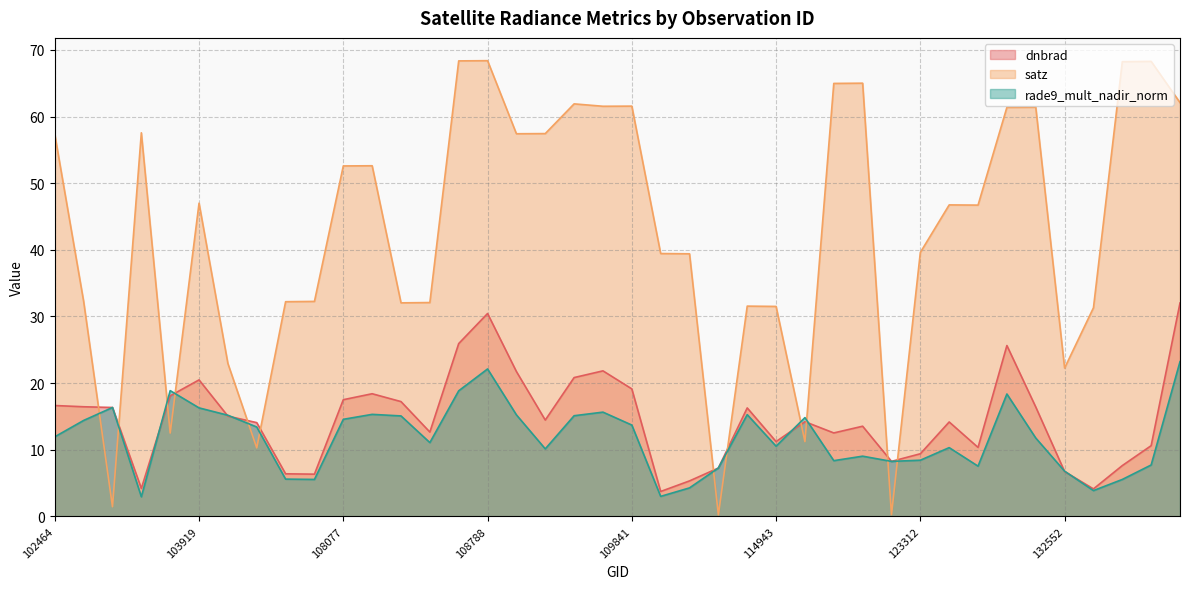

Where is the first local maximum for rade9_mult_nadir_norm?

102835